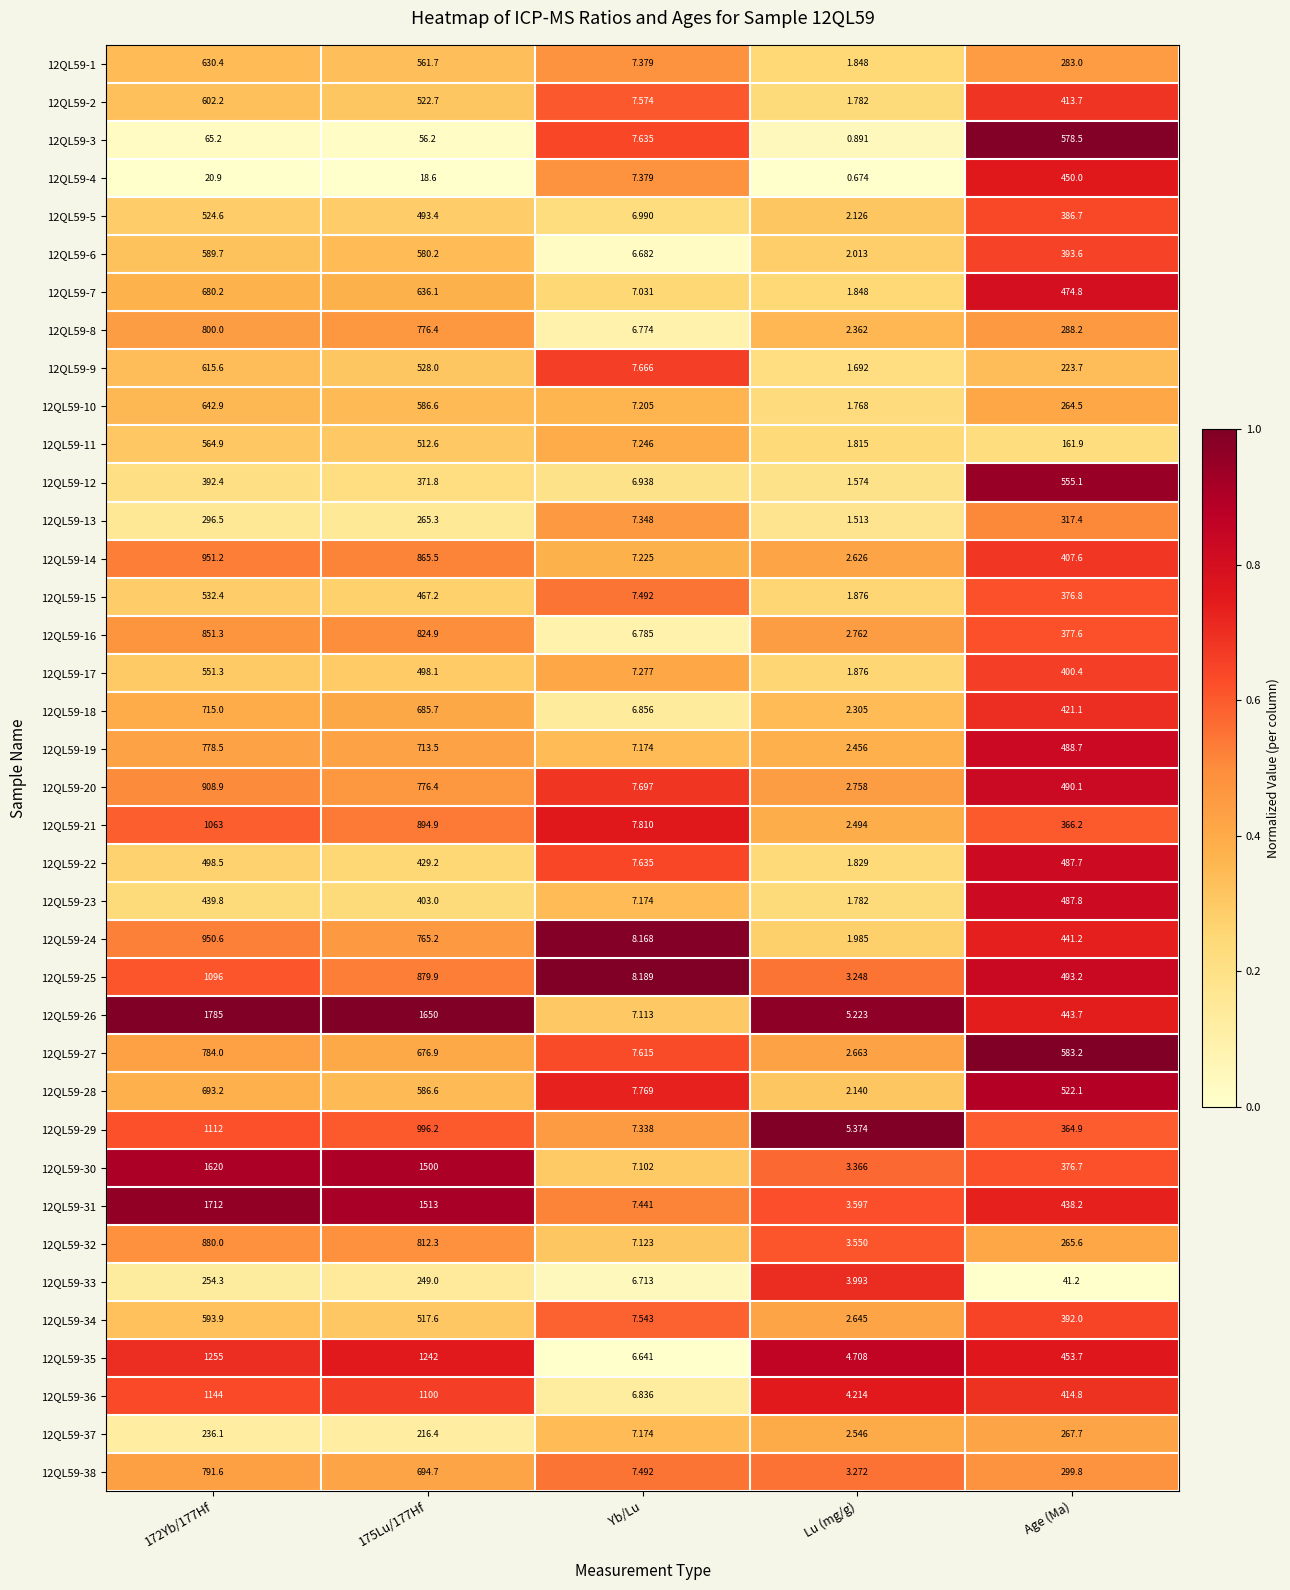

Is the value of 12QL59-12 at Age (Ma) greater than the value of 12QL59-30 at 172Yb/177Hf?

No